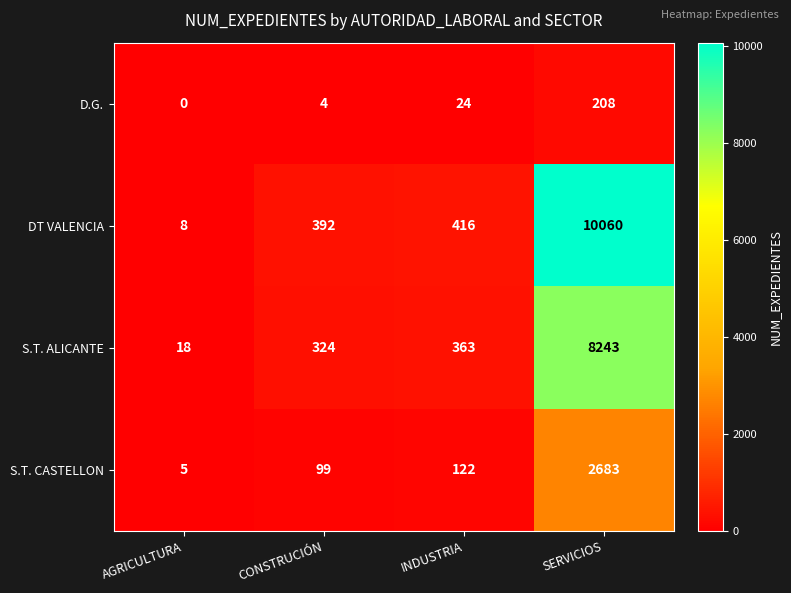

What is the highest value of the D.G. series?

208